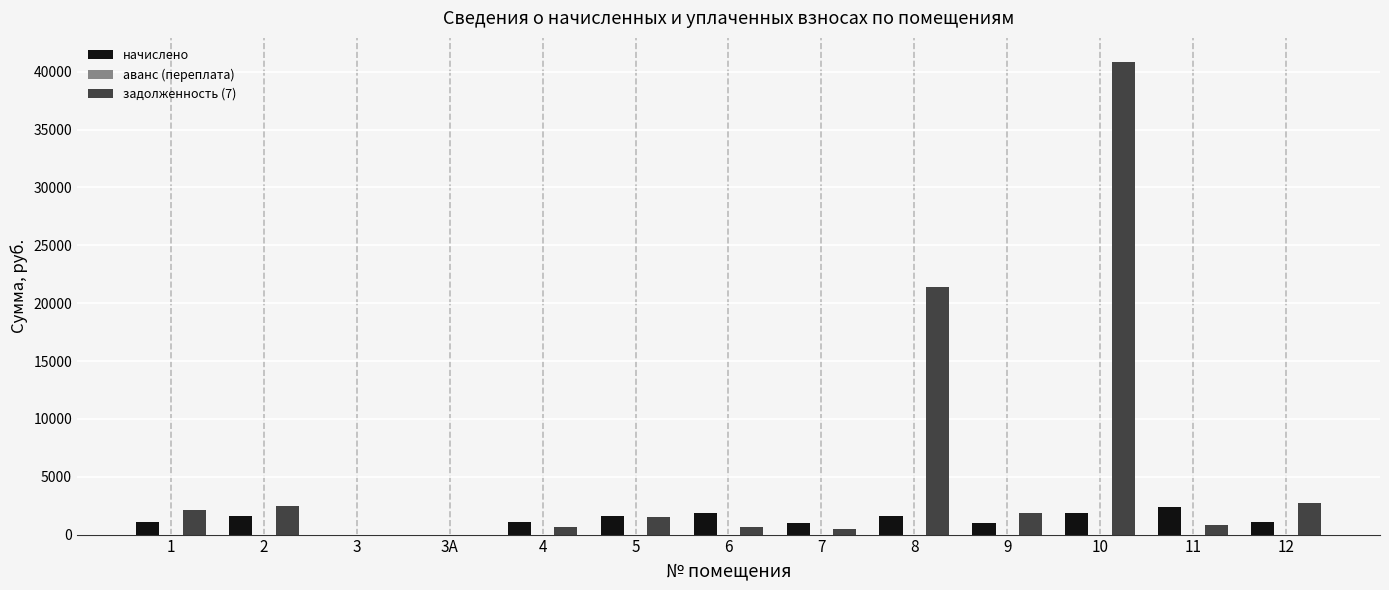

At which category is the sum across all series the highest?

10